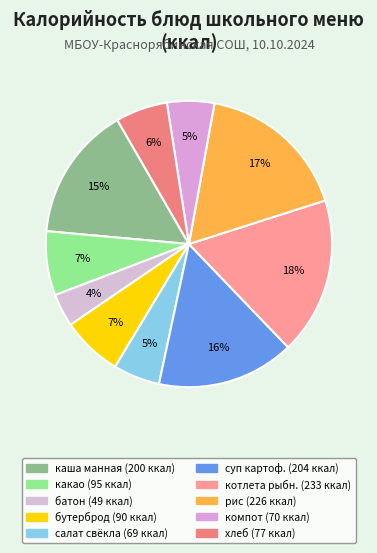

Does any single category account for the majority?

No